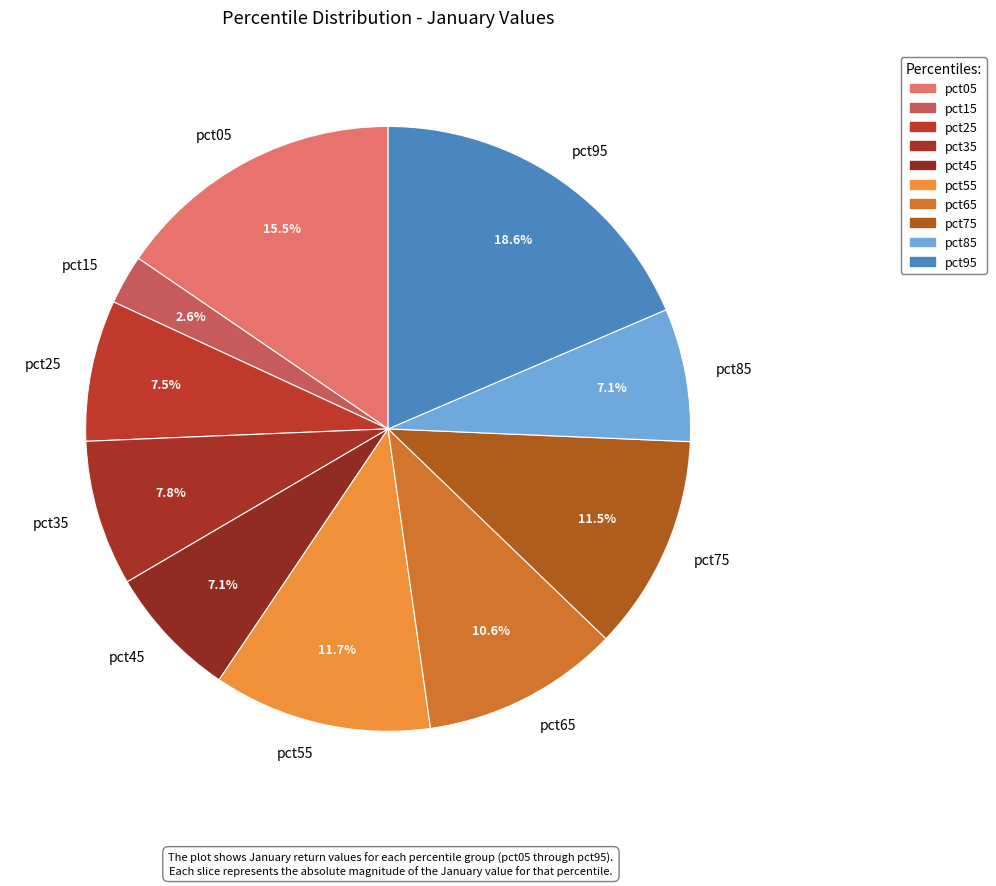

What is the smallest slice in the pie chart?

pct15